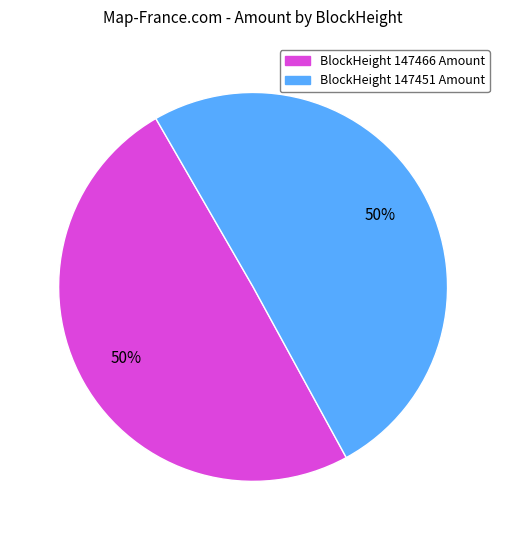

To the nearest percent, what is the average slice percentage?

50%